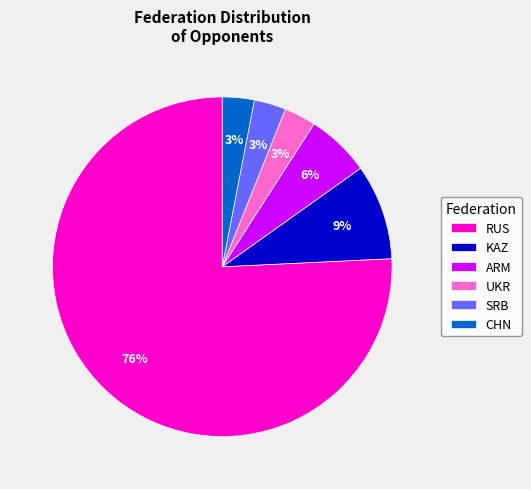

Is the sum of SRB and UKR greater than half?

No